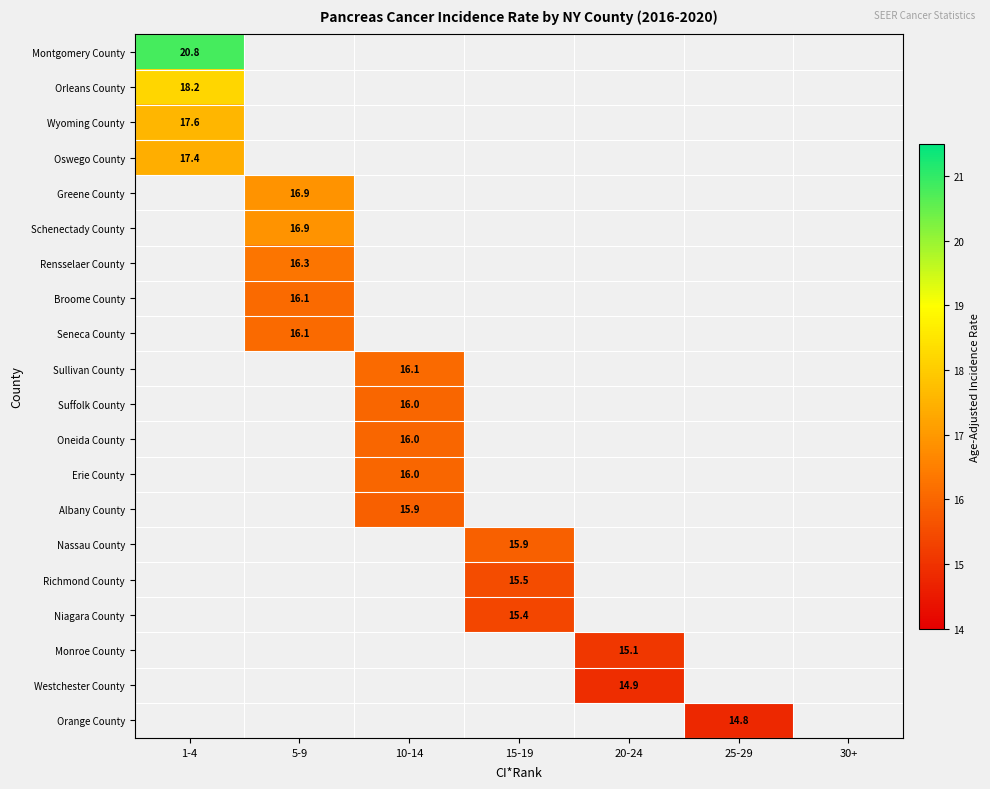

The Richmond County series shows 8.4 at 15-19. True or false?

False